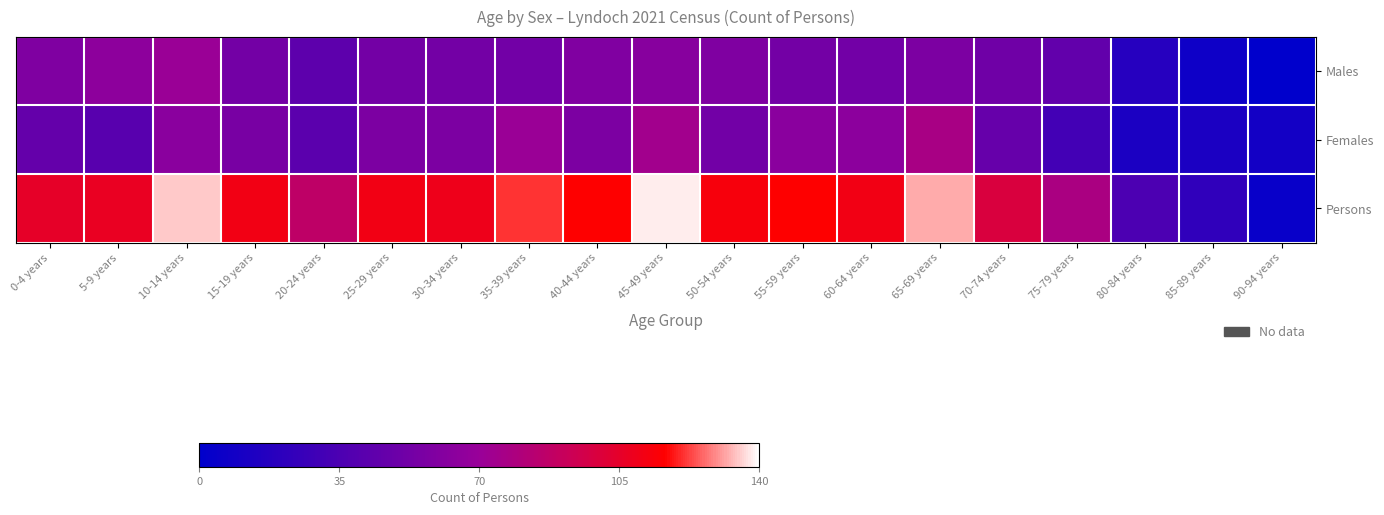

How many distinct data groups are displayed?

3